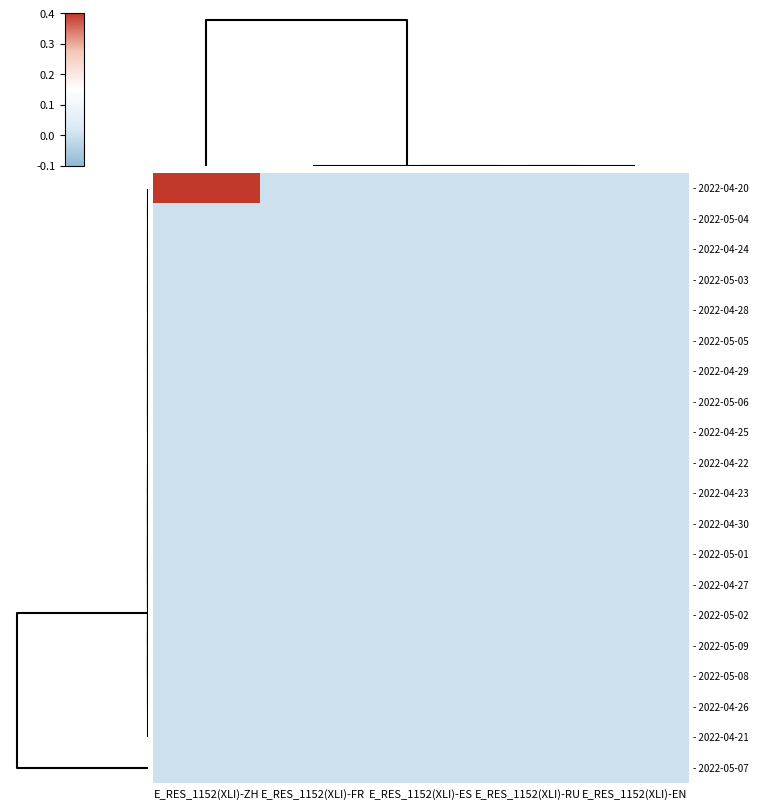

Which series has the largest range (max minus min)?

- 2022-04-20